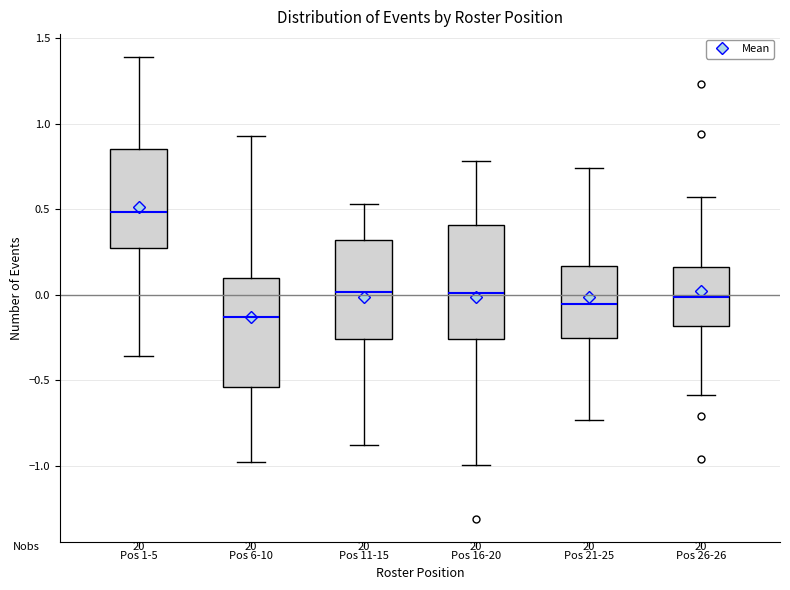

Reading left to right, transcribe this box plot: for each box, give where its median line is, the range the box spans, and where its two whiskers end, as read against the y-axis. The values are not printed on the chart, so give them approximately, as read against the axis.

Pos 1-5: median 0.50, box 0.30 to 0.85, whiskers -0.35 to 1.40
Pos 6-10: median -0.15, box -0.55 to 0.10, whiskers -1.00 to 0.95
Pos 11-15: median 0.00, box -0.25 to 0.30, whiskers -0.90 to 0.55
Pos 16-20: median 0.00, box -0.25 to 0.40, whiskers -1.00 to 0.80
Pos 21-25: median -0.05, box -0.25 to 0.15, whiskers -0.75 to 0.75
Pos 26-26: median 0.00, box -0.20 to 0.15, whiskers -0.60 to 0.55